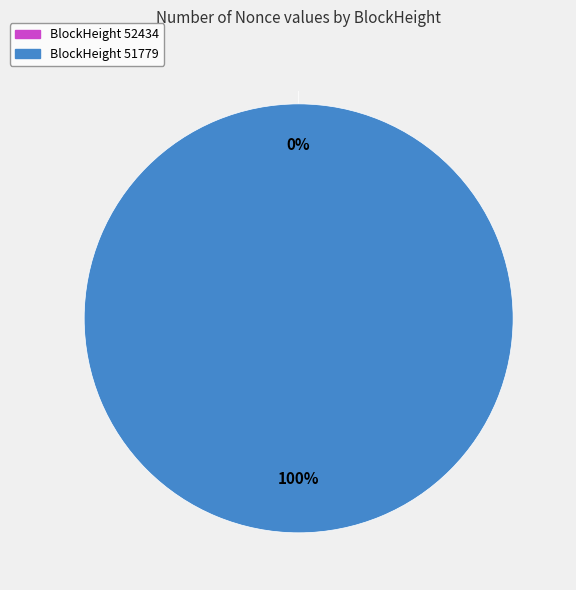

To the nearest percent, what is the difference between the largest and smallest slice percentages?

100%